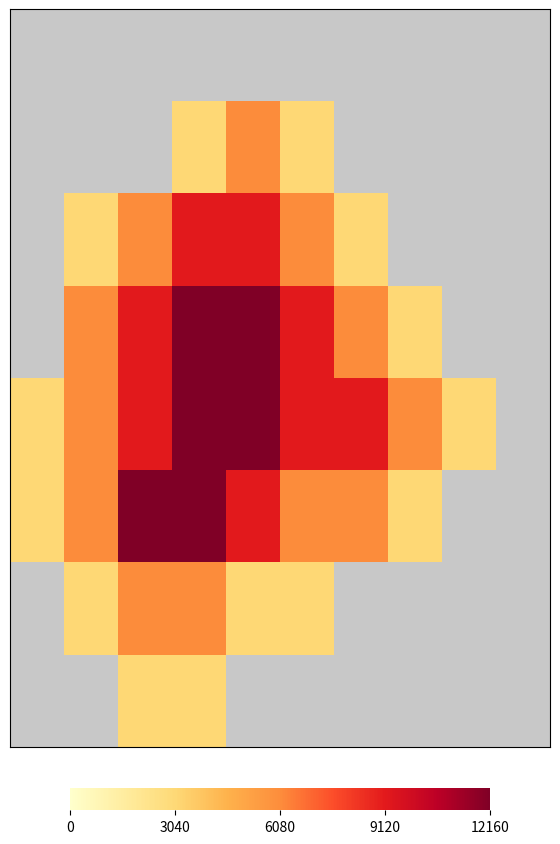

How many categories are shown in the chart?

10